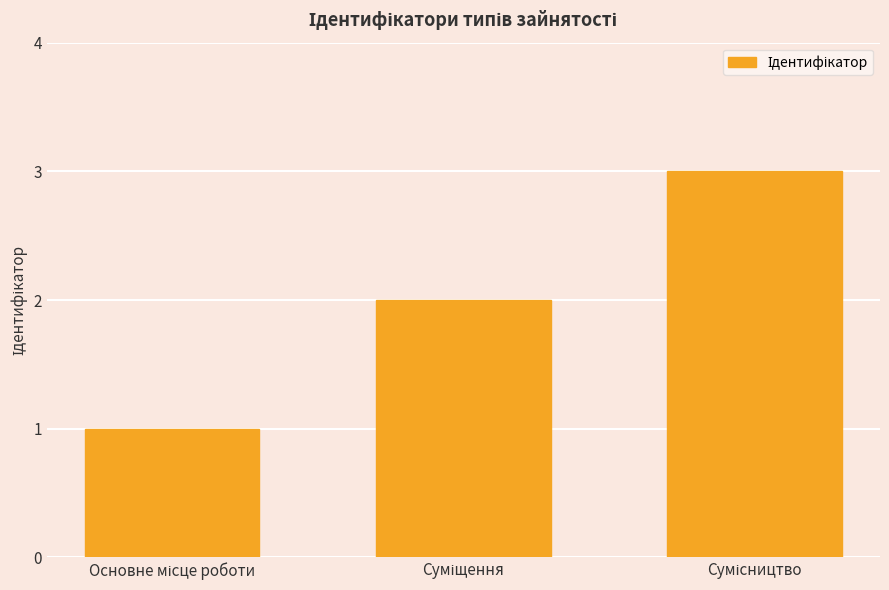

How many values are below 2?

1